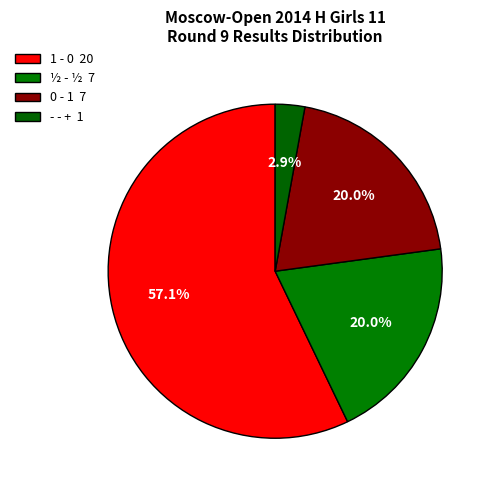

Rank the categories by value from highest to lowest.

1 - 0, ½ - ½, 0 - 1, - - +